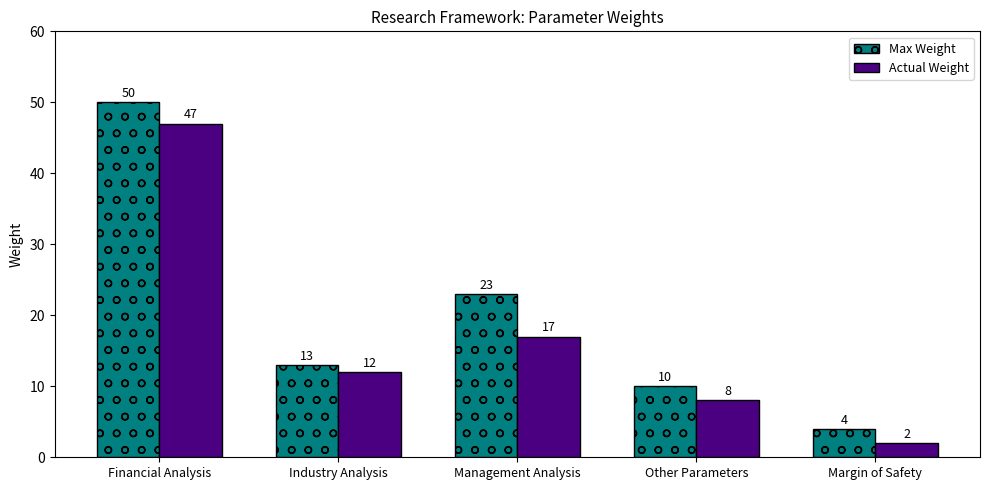

Which series has the widest spread of values?

Max Weight